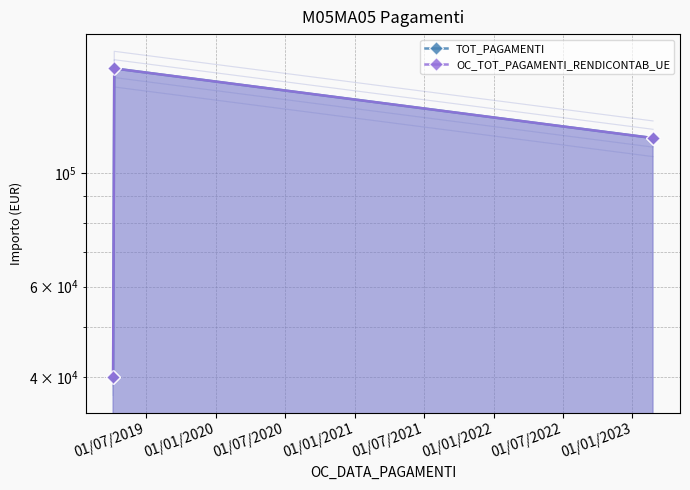

Between 01/07/2019 and 01/01/2020, which series saw the biggest shift?

TOT_PAGAMENTI